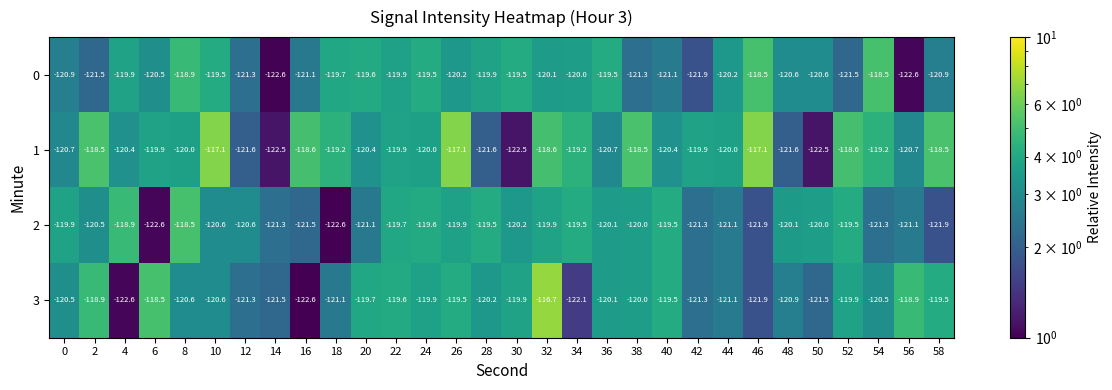

What is the difference between the 1 values at 26 and 38?

1.4